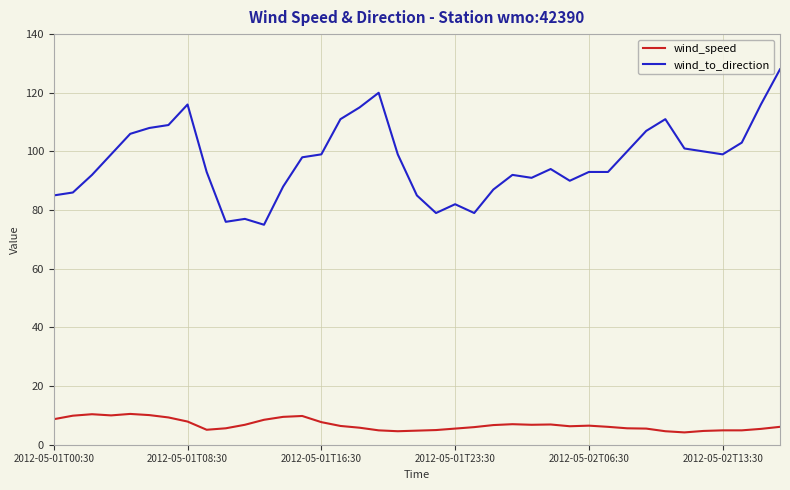

Which series has the widest spread of values?

wind_to_direction